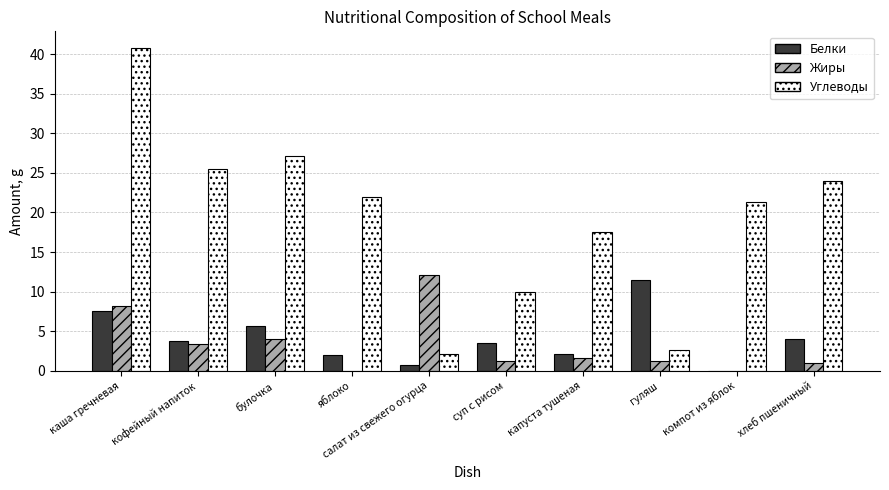

Is the value of Углеводы at капуста тушеная greater than the value of Белки at булочка?

Yes